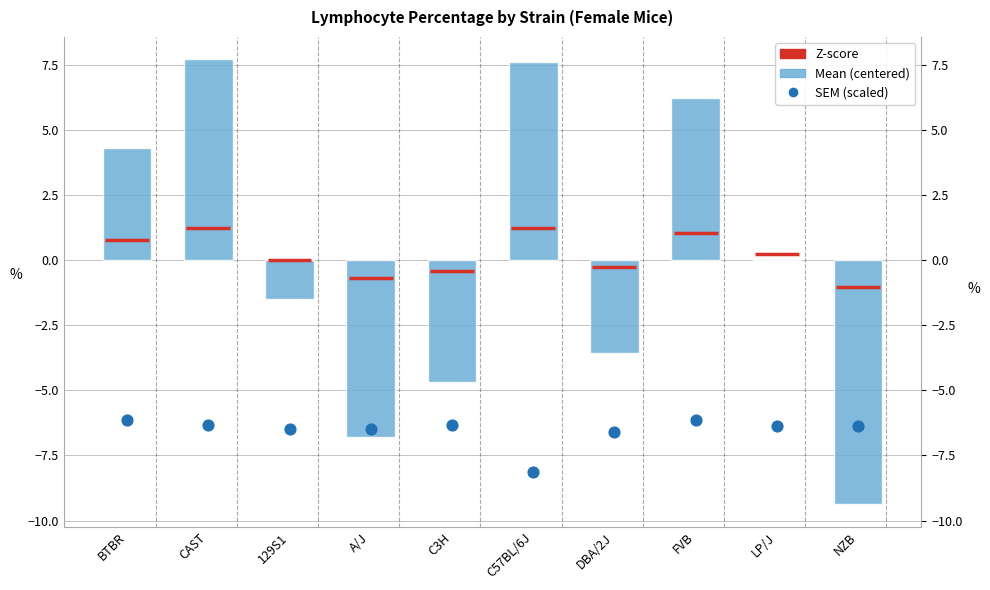

At how many categories does at least one series exceed 5?

3